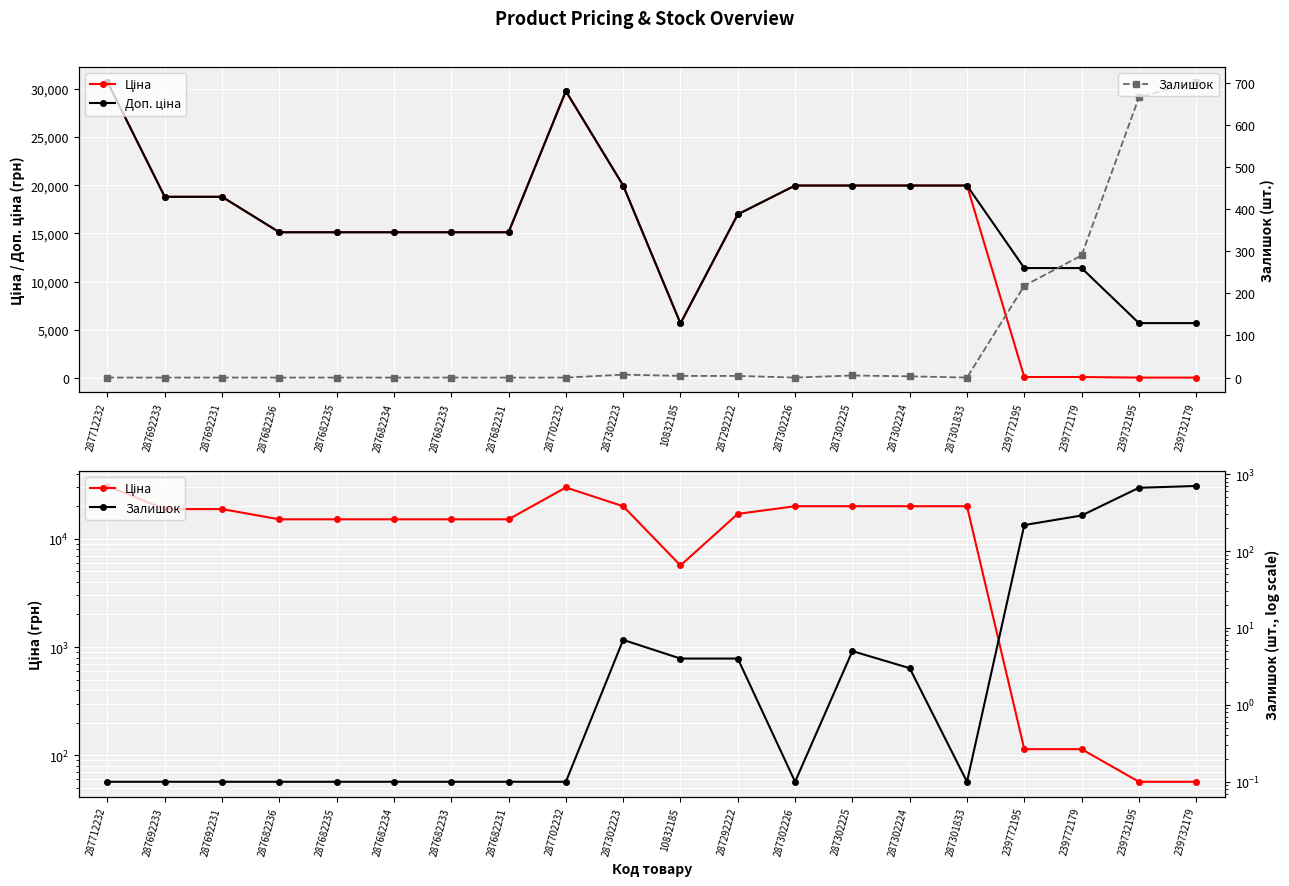

At which label is Доп. ціна closest to 18195?

287692233